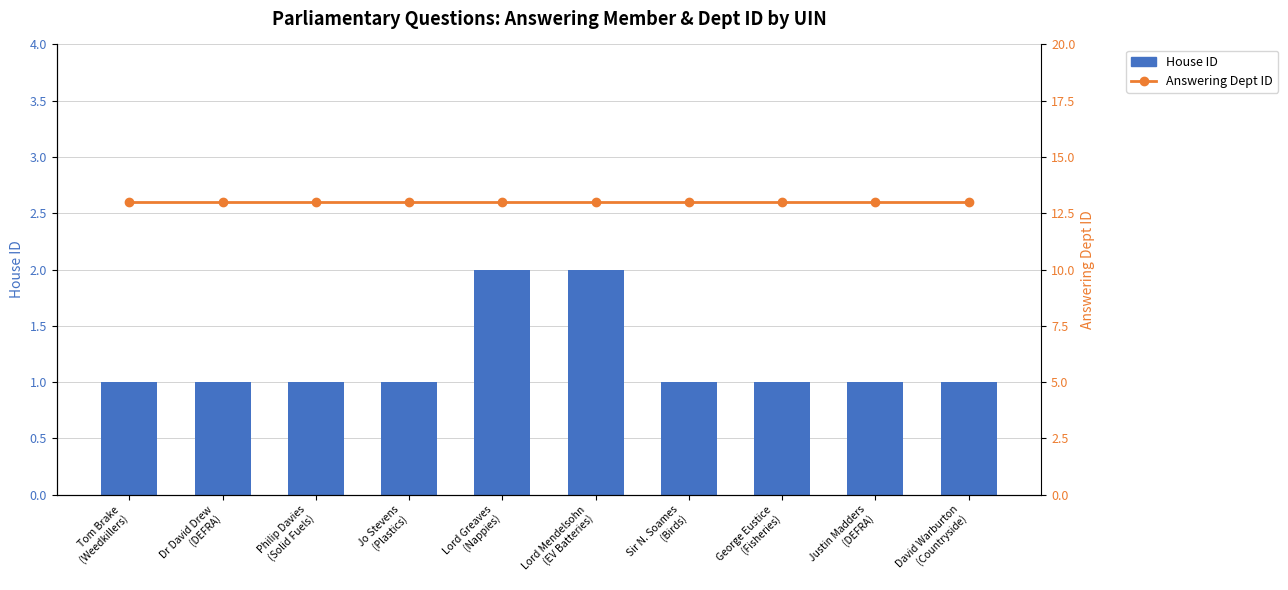

Where is House ID nearest to the value 1?

Tom Brake
(Weedkillers)